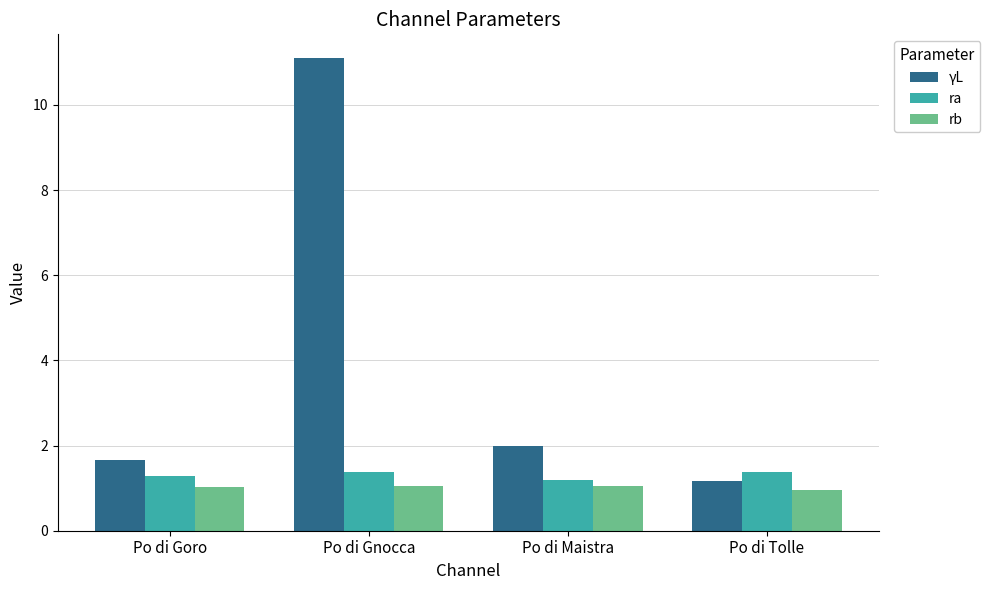

At which category is the sum across all series the highest?

Po di Gnocca